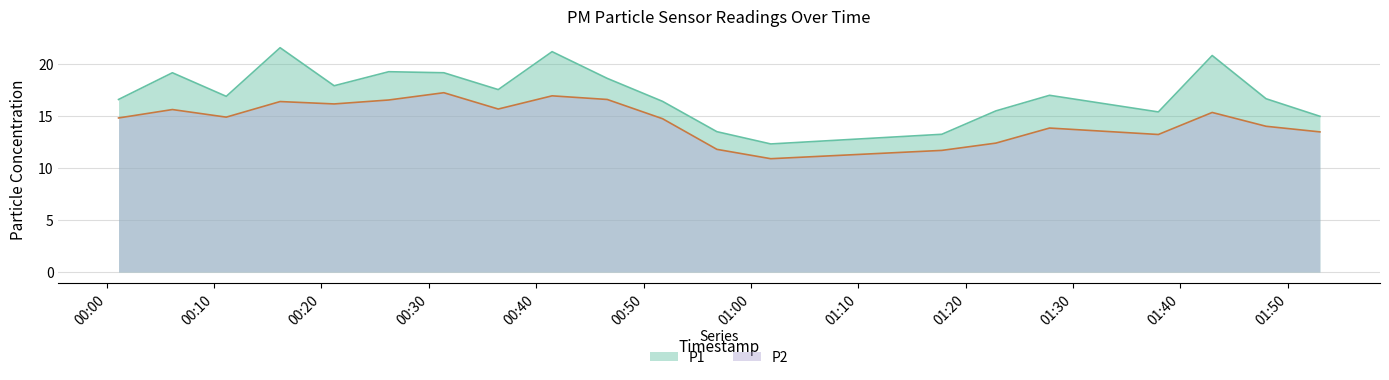

At which category does P1 reach its first local peak?

2023-08-21T00:06:07